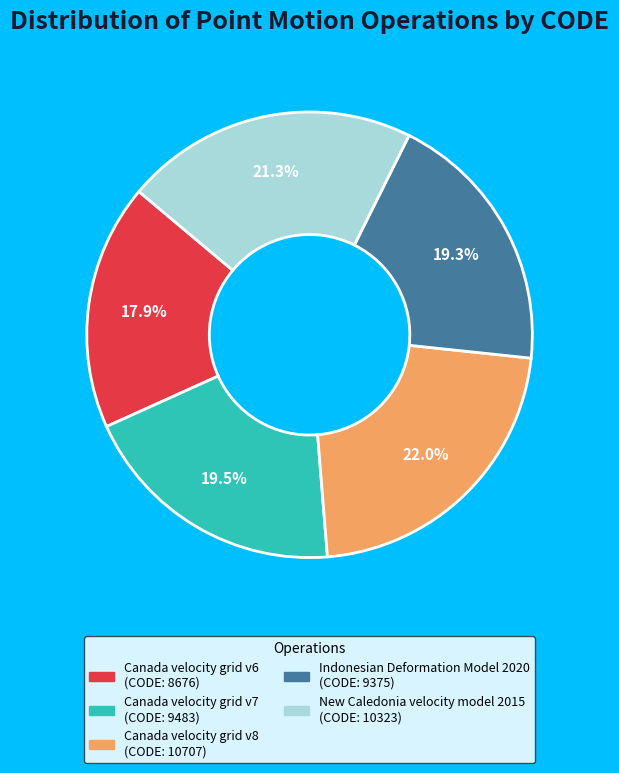

Is there a majority slice in this chart?

No